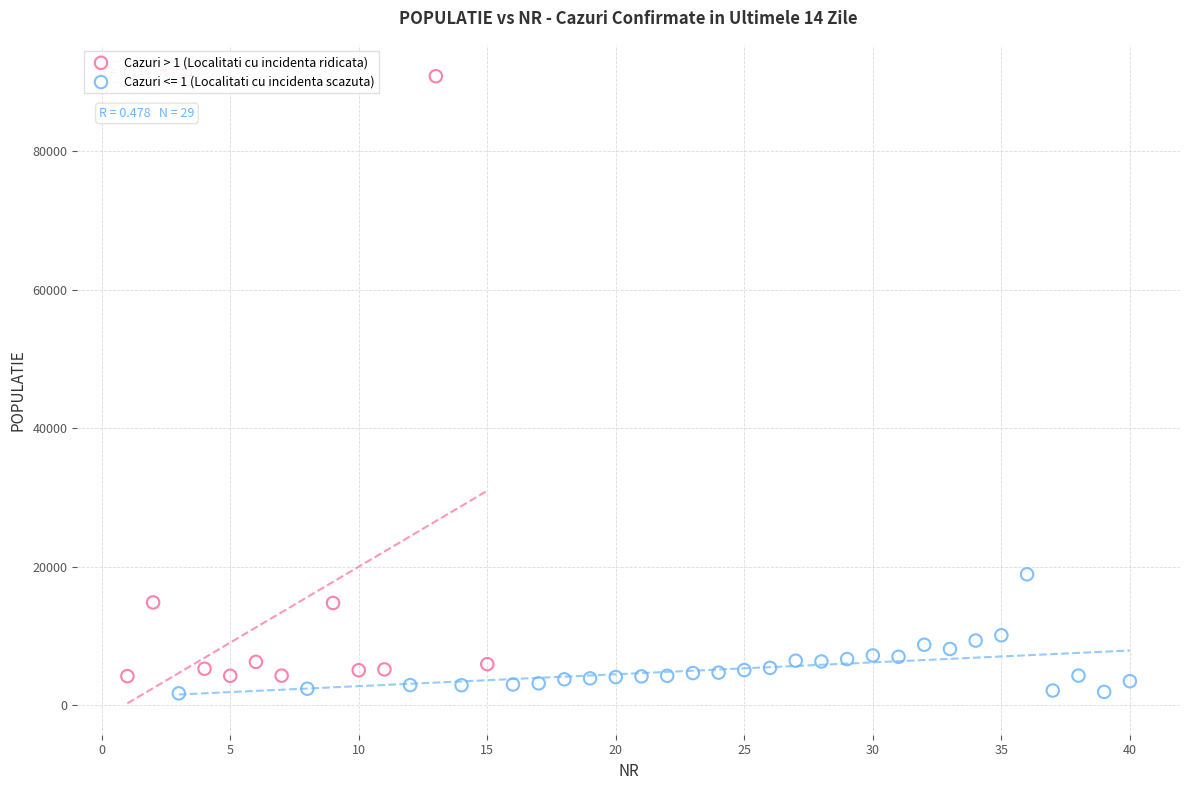

Which series has the widest spread of Y values?

Cazuri > 1 (Localitati cu incidenta ridicata)